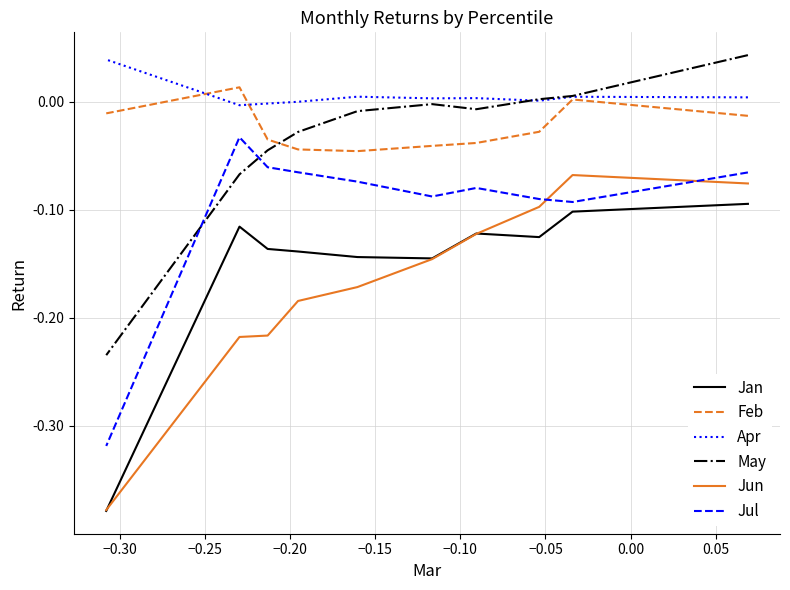

The value of May at 0.05 is -0.0. True or false?

False